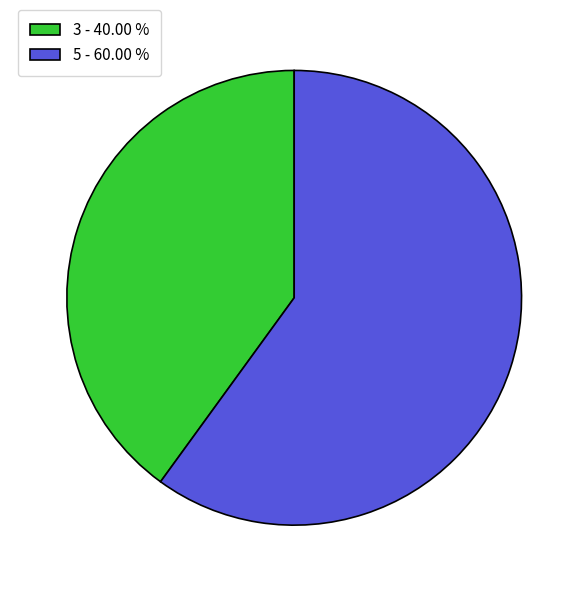

Is there a majority slice in this chart?

Yes